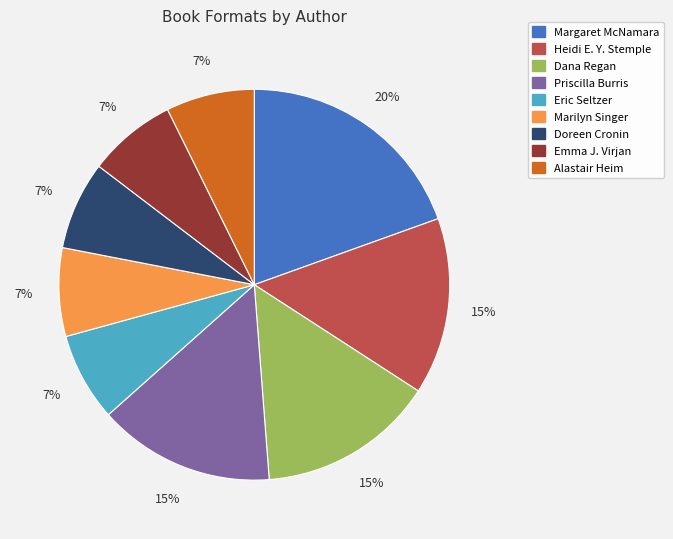

Does any single category account for the majority?

No